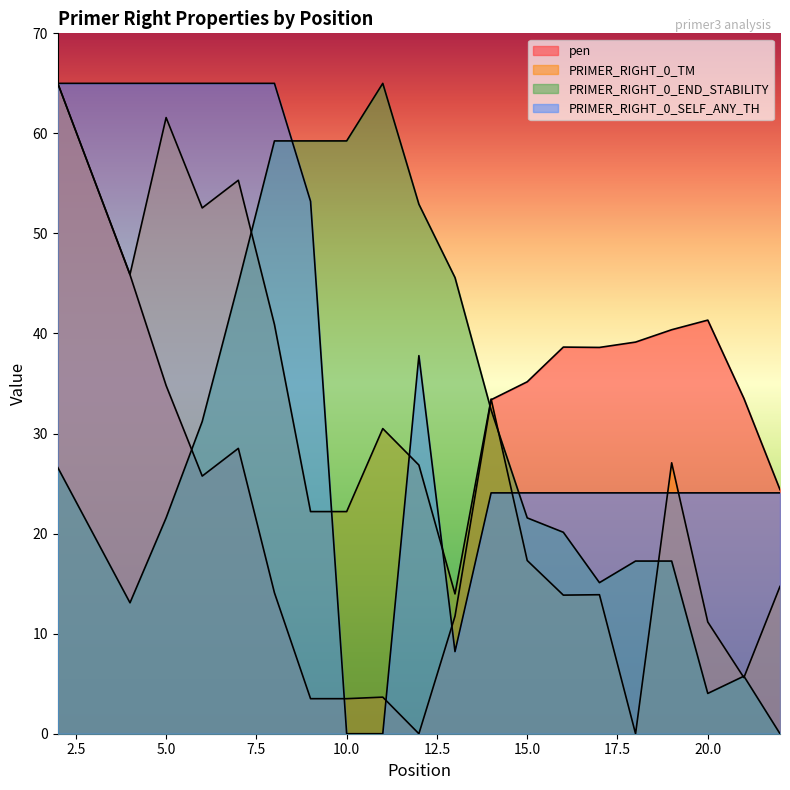

How many data points in pen are less than 33?

9